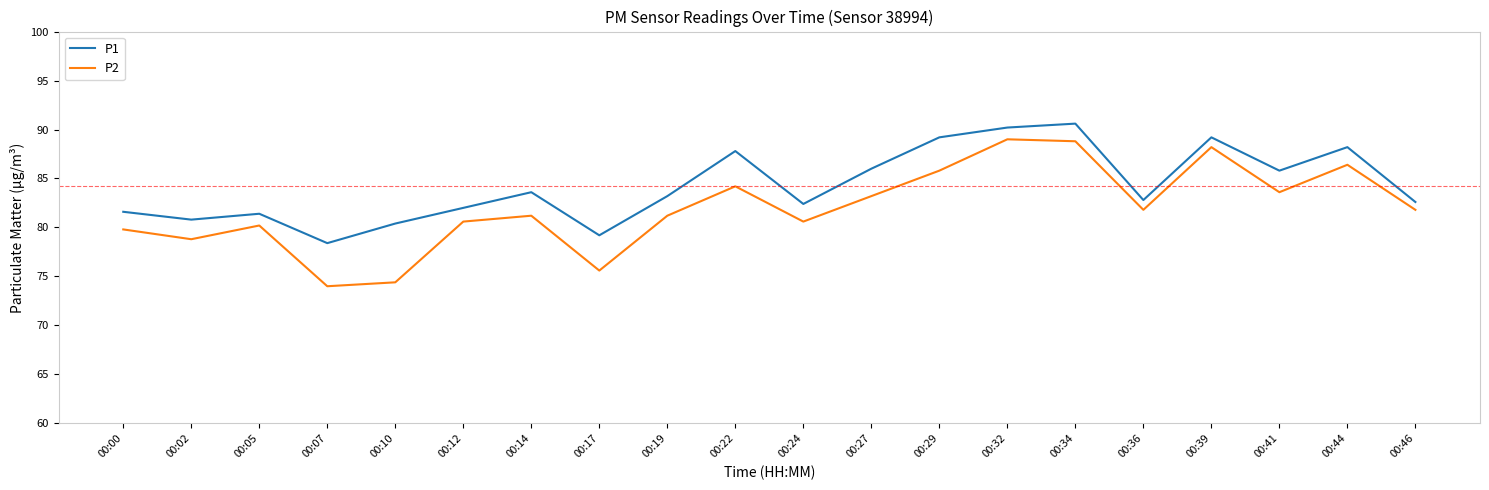

At 00:19, list the series in order from largest to smallest.

P1, P2